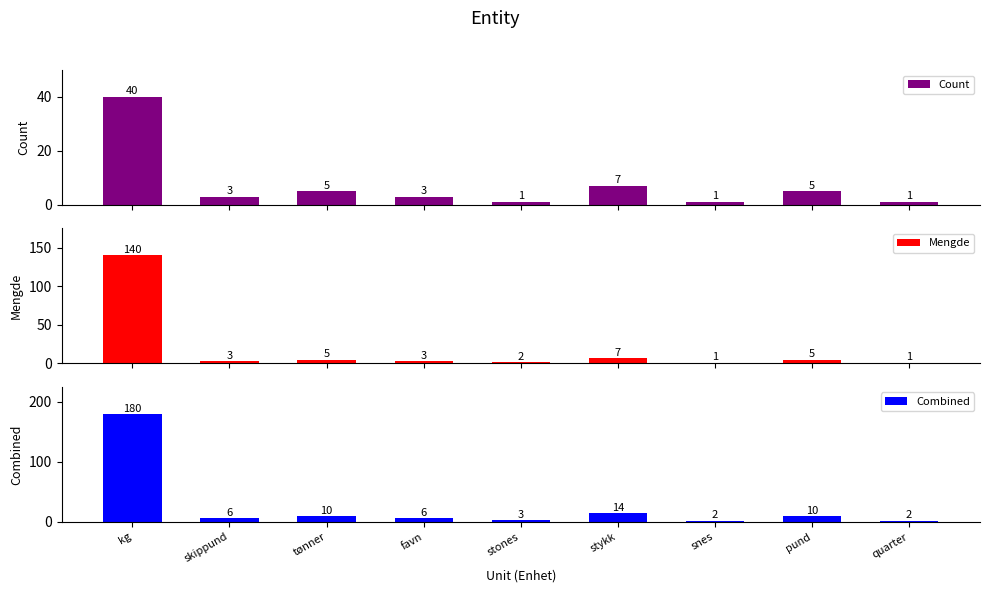

True or false: Mengde has a value of 2 at pund.

False